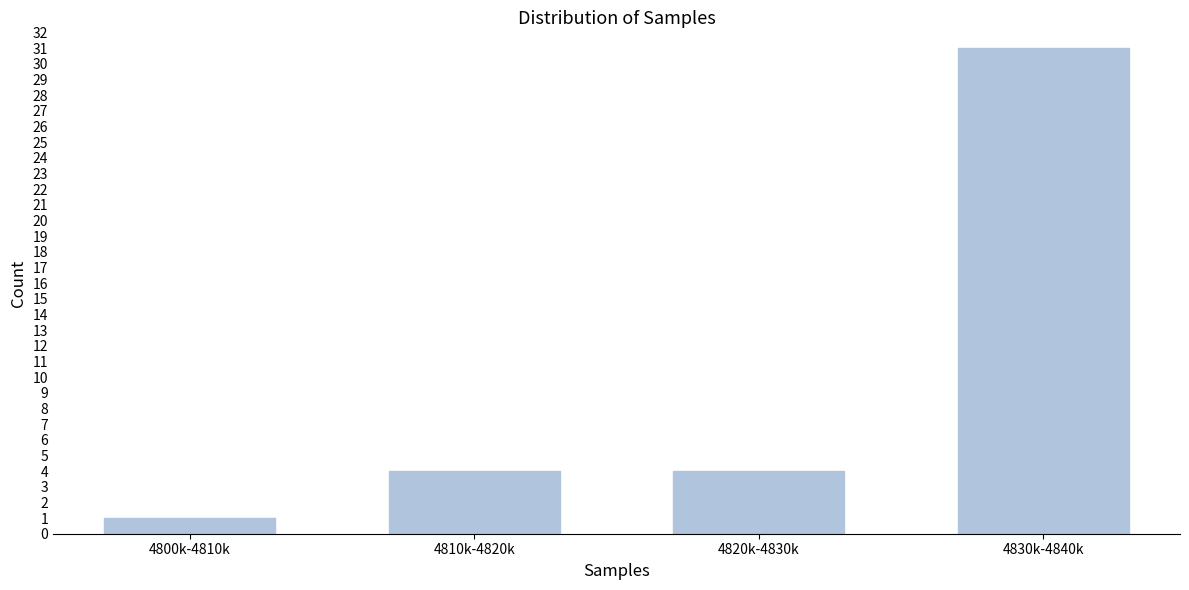

Reading right to left, extract all data points from this chart.

4830k-4840k=31	4820k-4830k=4	4810k-4820k=4	4800k-4810k=1